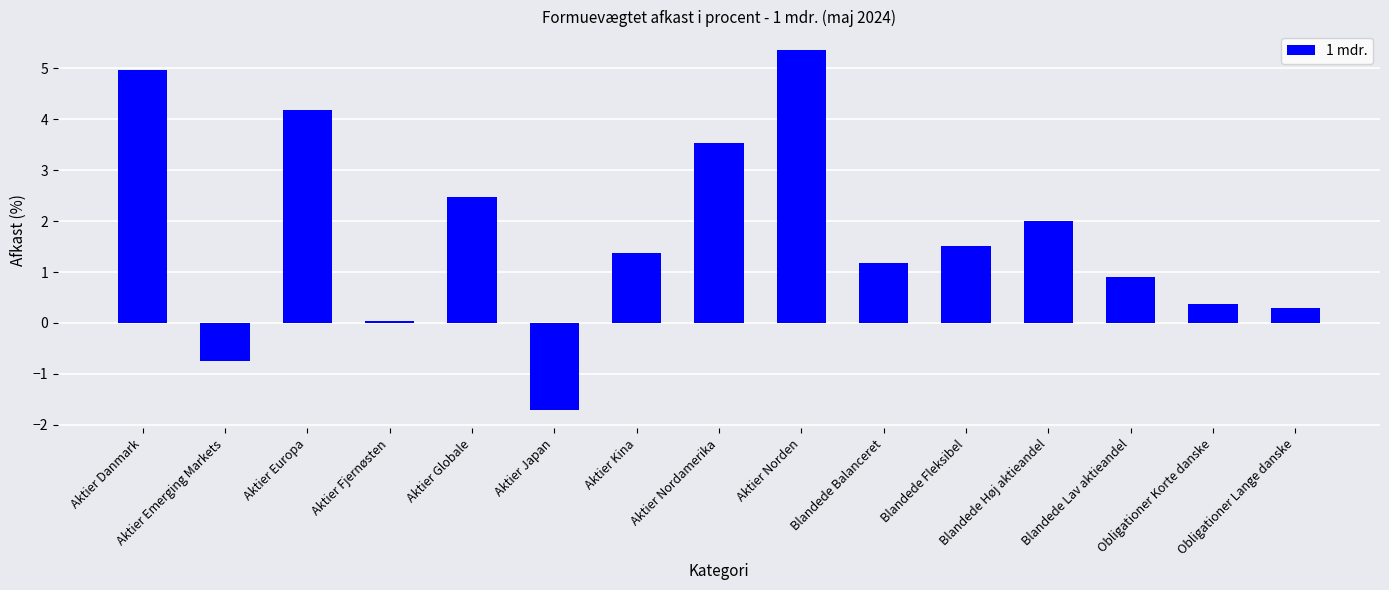

Read the value at Aktier Japan.

-1.7